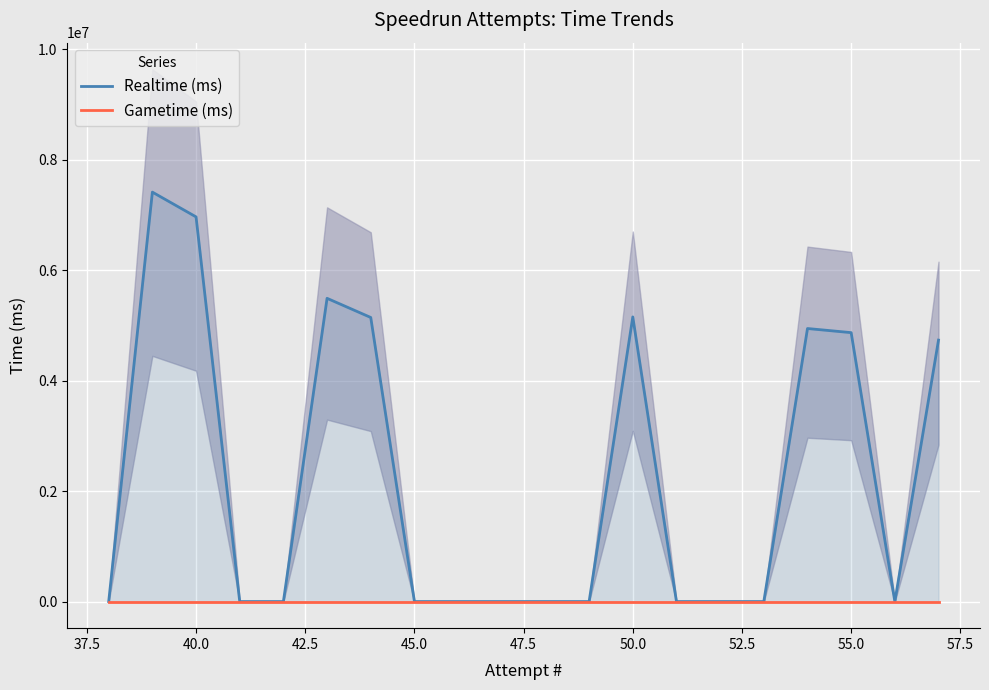

Rank the series at 45.0 from highest to lowest value.

Realtime (ms), Gametime (ms)